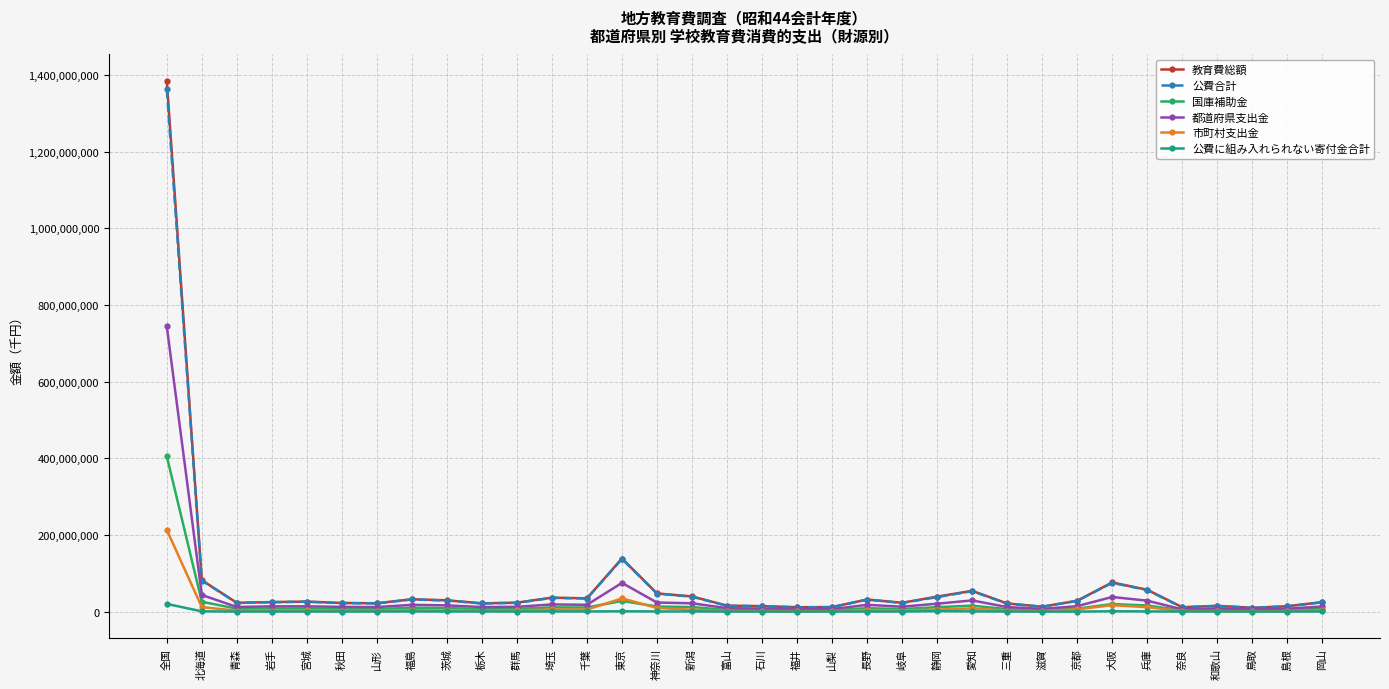

What is the value of the 国庫補助金 point at the 30th from the left?

3378135